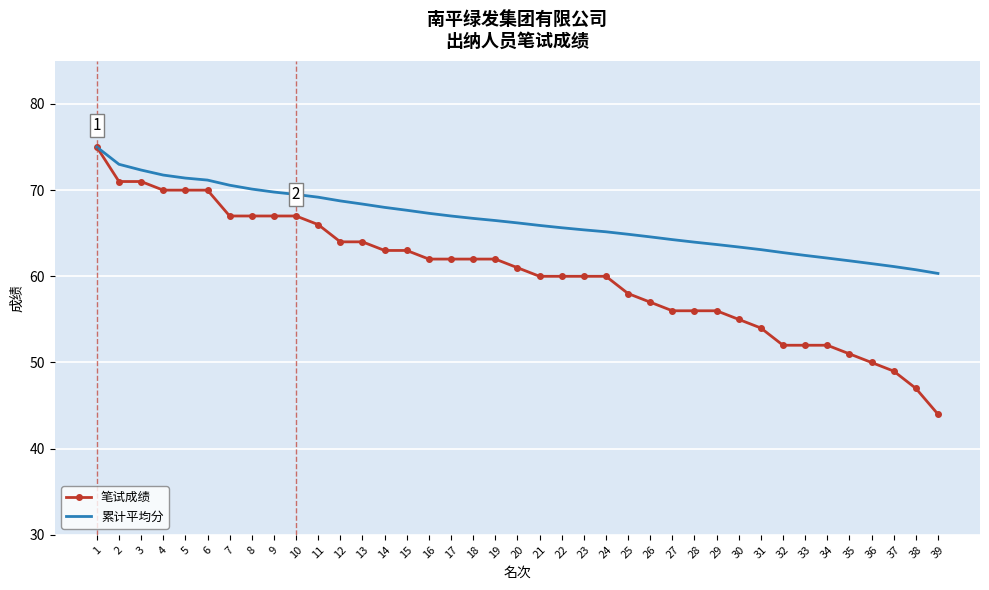

Reading left to right, extract all data points from this chart.

笔试成绩: 75.0	71.0	71.0	70.0	70.0	70.0	67.0	67.0	67.0	67.0	66.0	64.0	64.0	63.0	63.0	62.0	62.0	62.0	62.0	61.0	60.0	60.0	60.0	60.0	58.0	57.0	56.0	56.0	56.0	55.0	54.0	52.0	52.0	52.0	51.0	50.0	49.0	47.0	44.0
累计平均分: 75.0	73.0	72.3	71.8	71.4	71.2	70.6	70.1	69.8	69.5	69.2	68.8	68.4	68.0	67.7	67.3	67.0	66.7	66.5	66.2	65.9	65.6	65.4	65.2	64.9	64.6	64.3	64.0	63.7	63.4	63.1	62.8	62.4	62.1	61.8	61.5	61.1	60.8	60.3